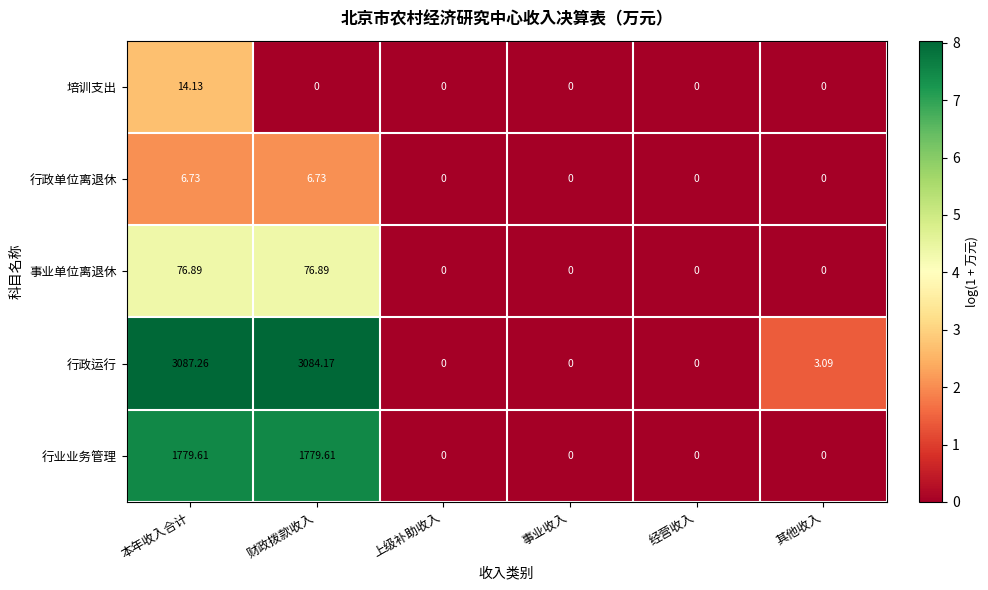

Which series has the largest range (max minus min)?

行政运行